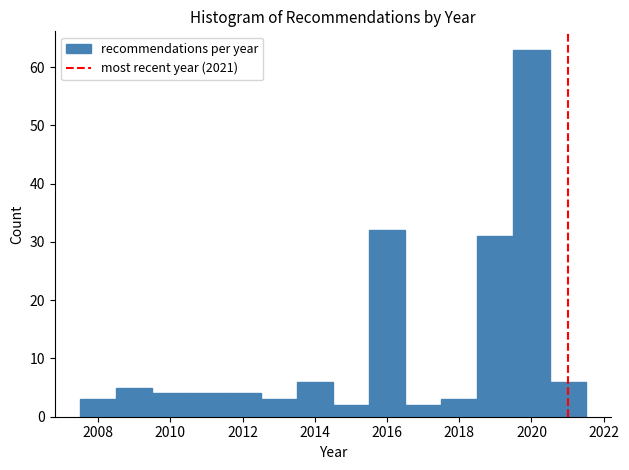

Reading left to right, transcribe this chart: for each bar, give the range it covers on the x-axis and its height. Neither the bar edges nor the heights are printed on the chart, so give them approximately, as read against the axes.

2007.5 to 2008.5: 3
2008.5 to 2009.5: 5
2009.5 to 2010.5: 4
2010.5 to 2011.5: 4
2011.5 to 2012.5: 4
2012.5 to 2013.5: 3
2013.5 to 2014.5: 6
2014.5 to 2015.5: 2
2015.5 to 2016.5: 32
2016.5 to 2017.5: 2
2017.5 to 2018.5: 3
2018.5 to 2019.5: 31
2019.5 to 2020.5: 63
2020.5 to 2021.5: 6